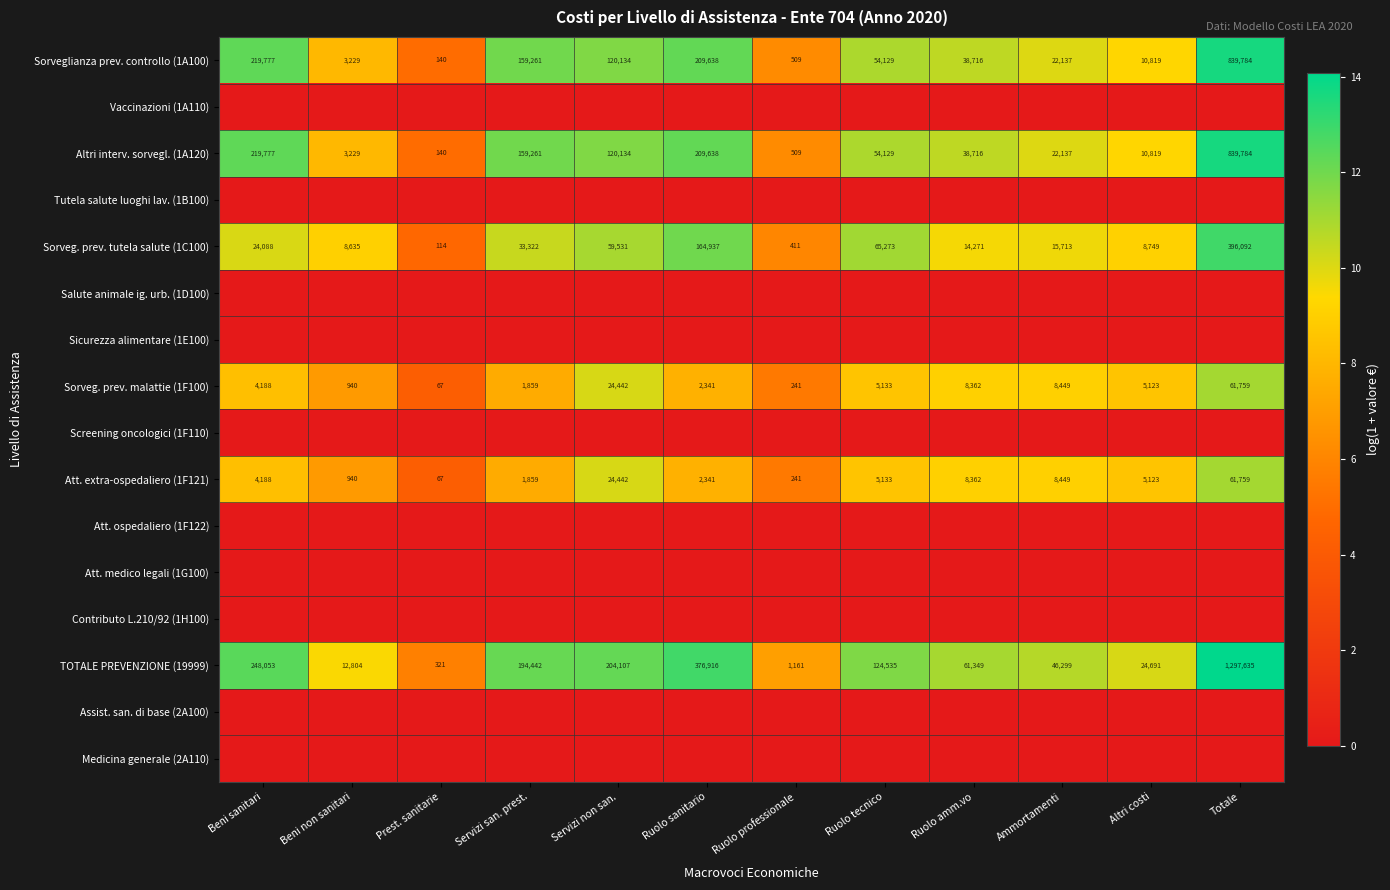

At which category is the sum across all series the highest?

Totale